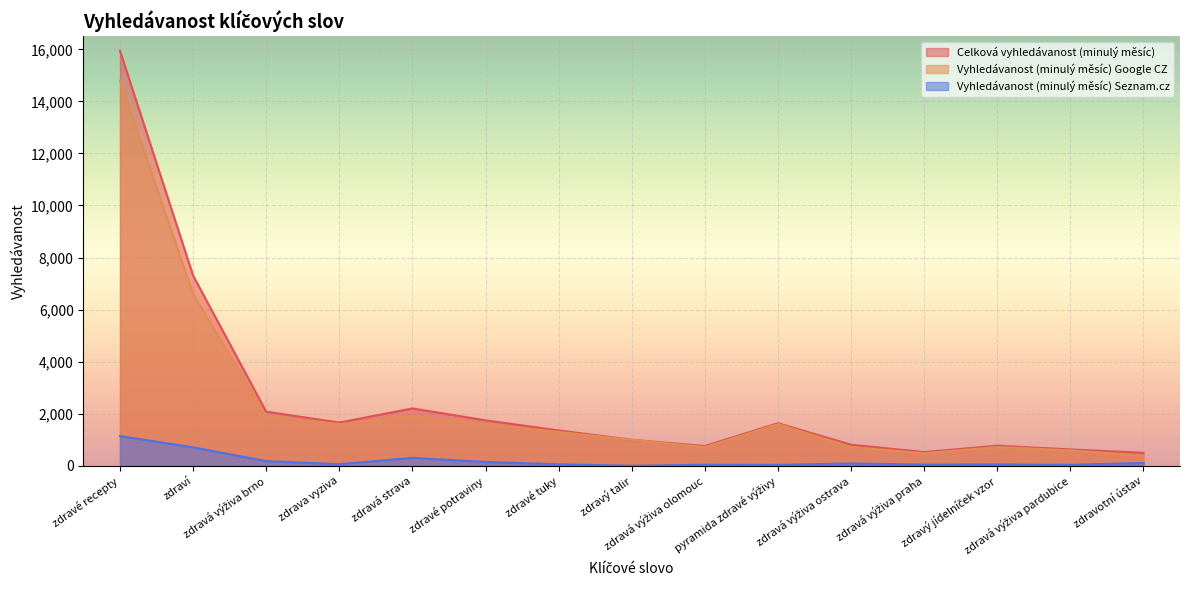

Which series changed the most between pyramida zdravé výživy and zdravá výživa ostrava?

Vyhledávanost (minulý měsíc) Google CZ